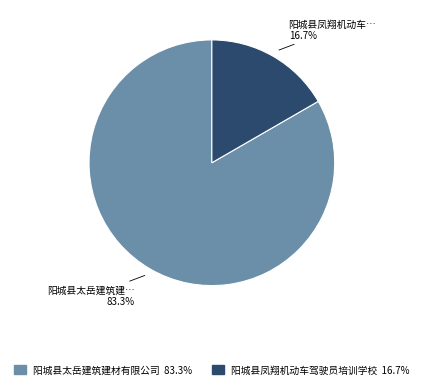

To the nearest percent, what is the difference between the largest and smallest slice percentages?

67%